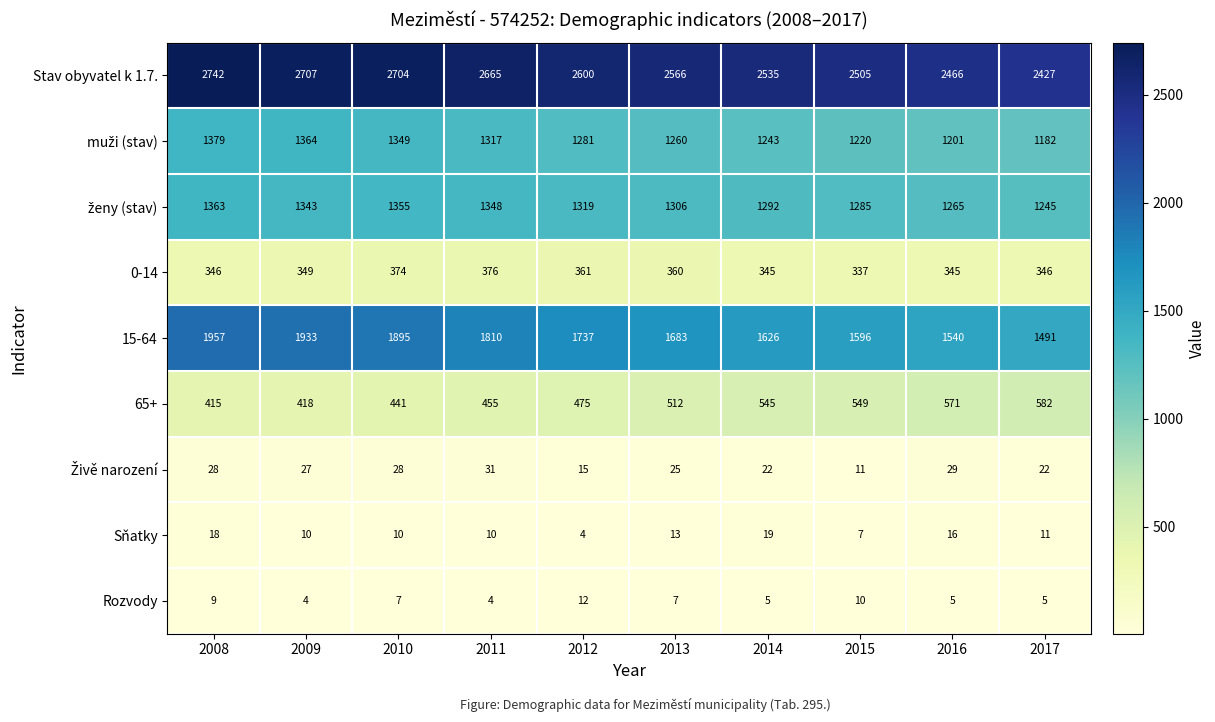

Which label corresponds to the largest value in the chart?

2008